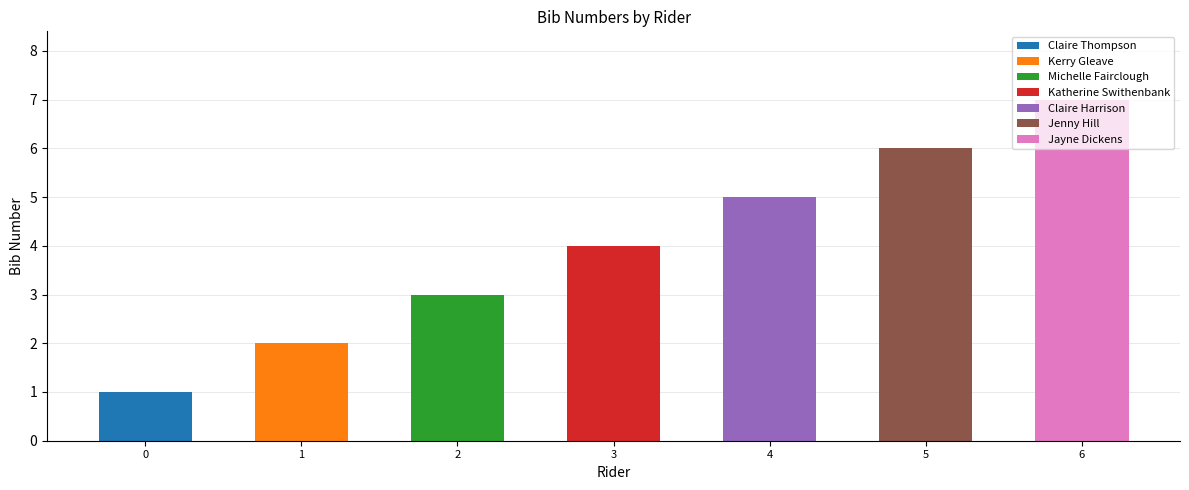

What is the minimum value shown in the chart?

1